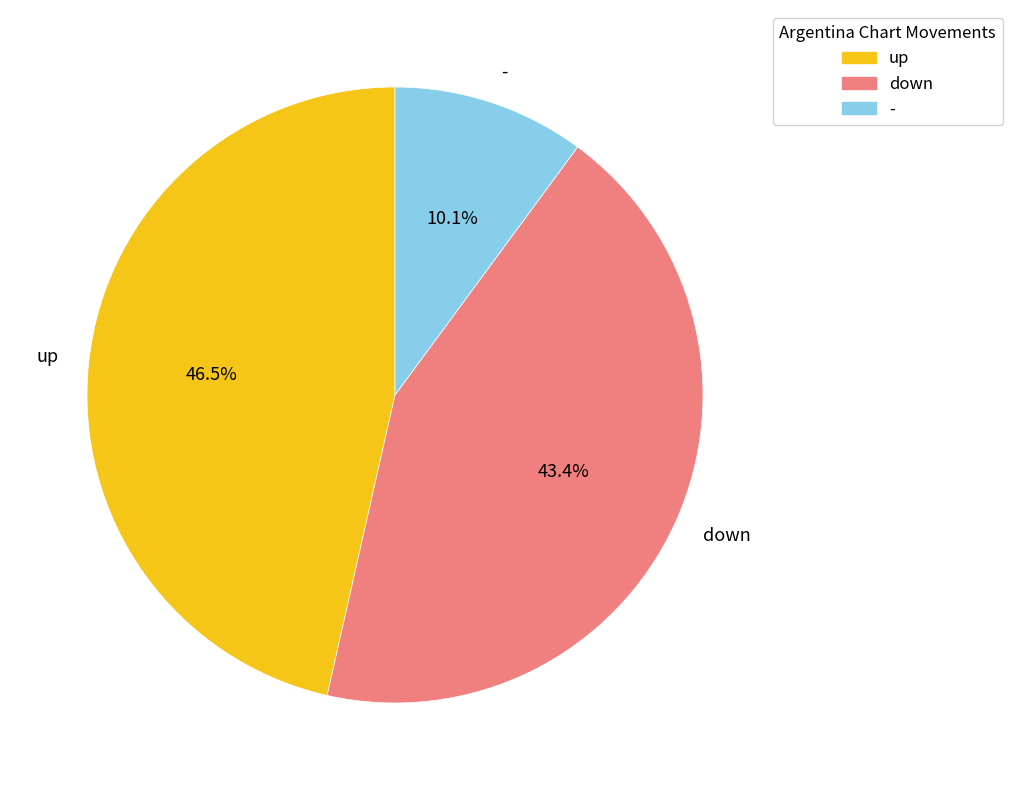

Which has a higher value, up or down?

up